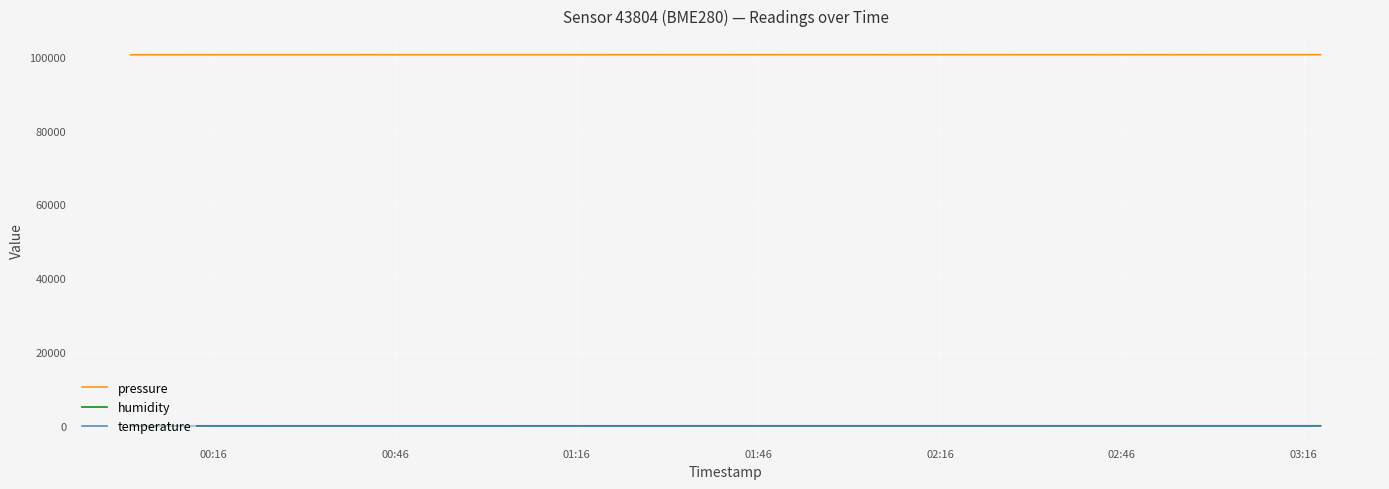

What is the lowest value of the pressure series?

100507.8